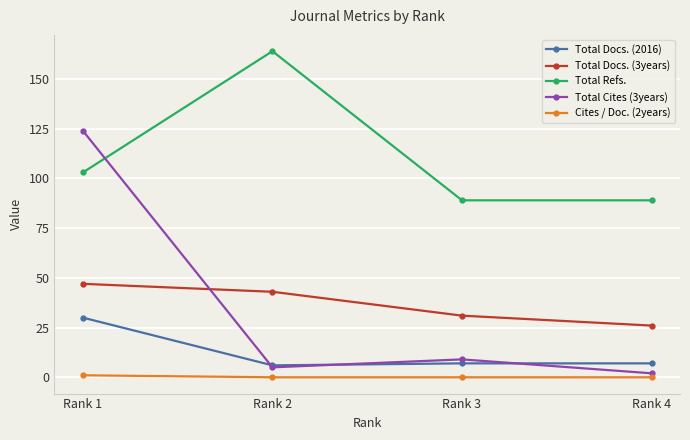

What is the greatest value displayed?

164